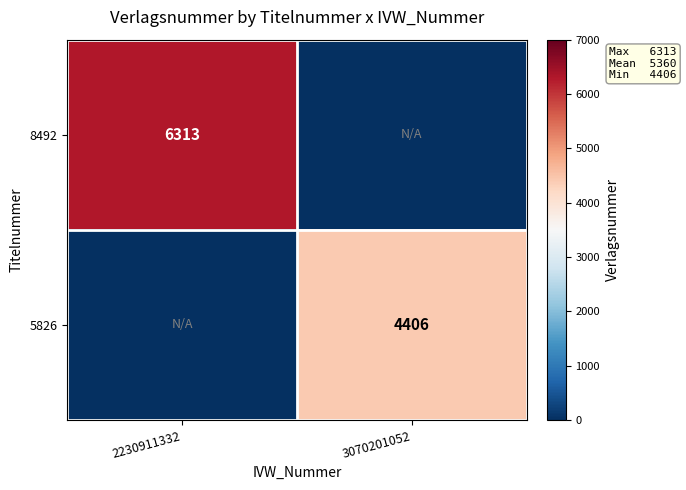

Is it true that 8492 equals 1339 at 2230911332?

False